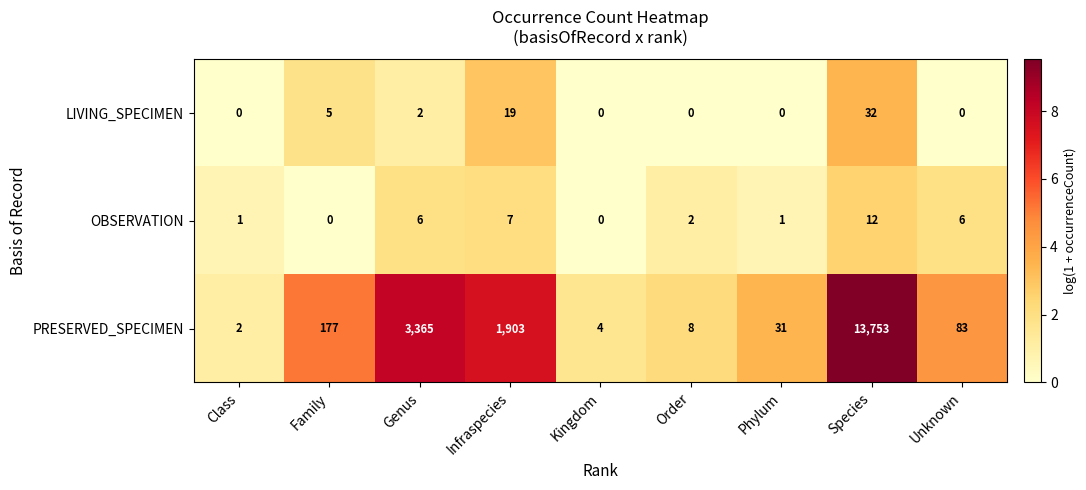

At which category is the sum across all series the highest?

Species